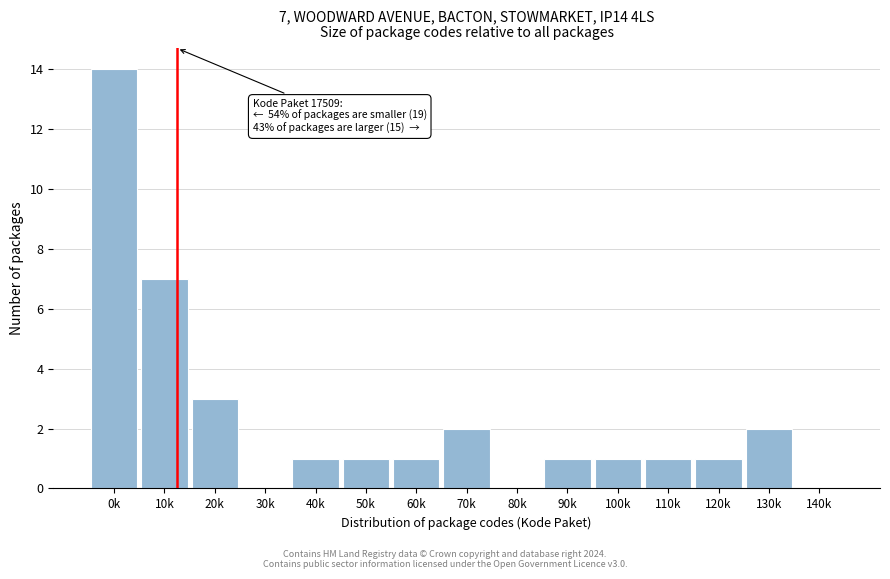

Reading left to right, extract all data points from this chart.

0k=14	10k=7	20k=3	30k=0	40k=1	50k=1	60k=1	70k=2	80k=0	90k=1	100k=1	110k=1	120k=1	130k=2	140k=0